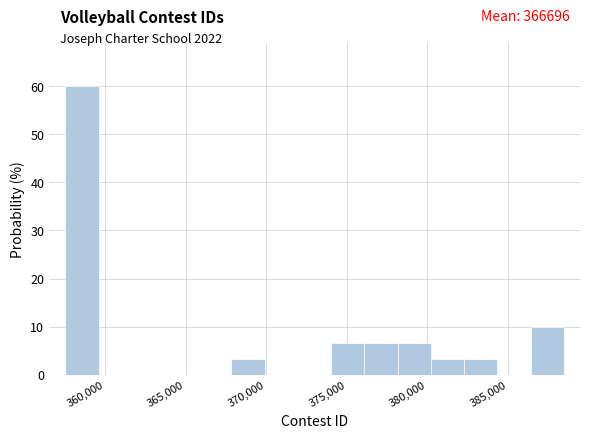

Which range on the x-axis has the tallest bar?

357500 to 359500